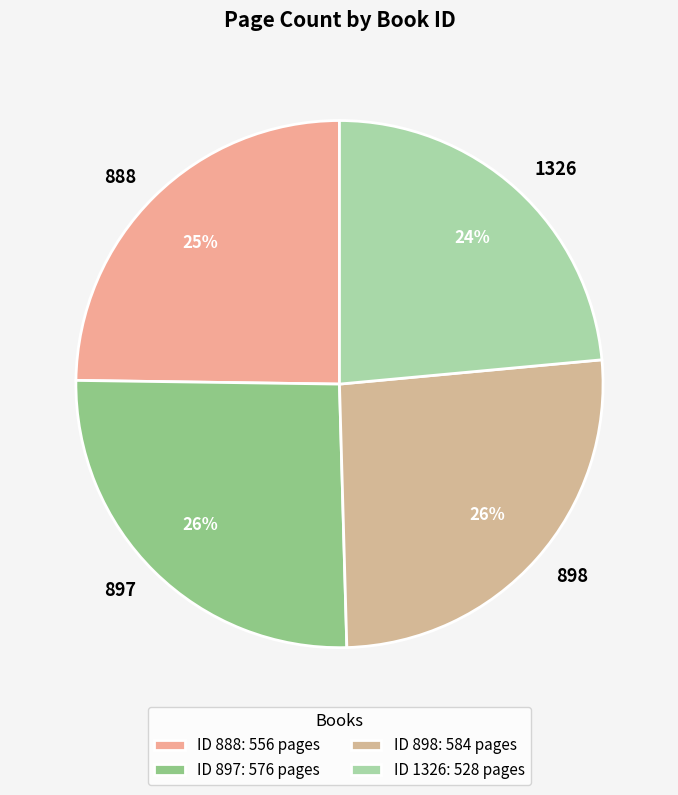

What percentage is the 1326 slice, to the nearest percent?

24%